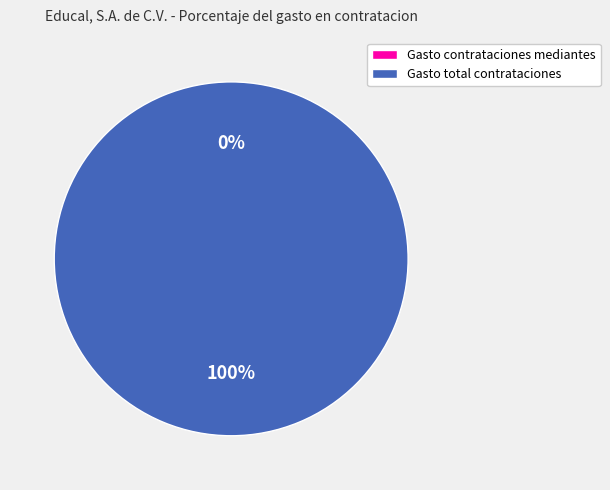

Which slice is the largest?

Gasto total en contrataciones del año reportado